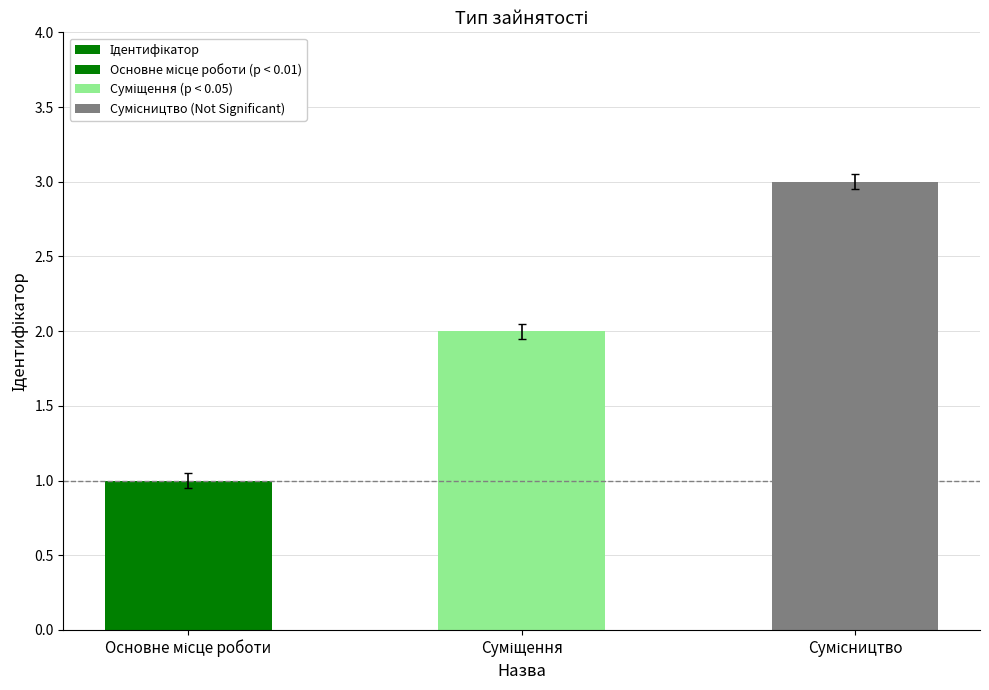

Does the chart contain stacked bars?

No